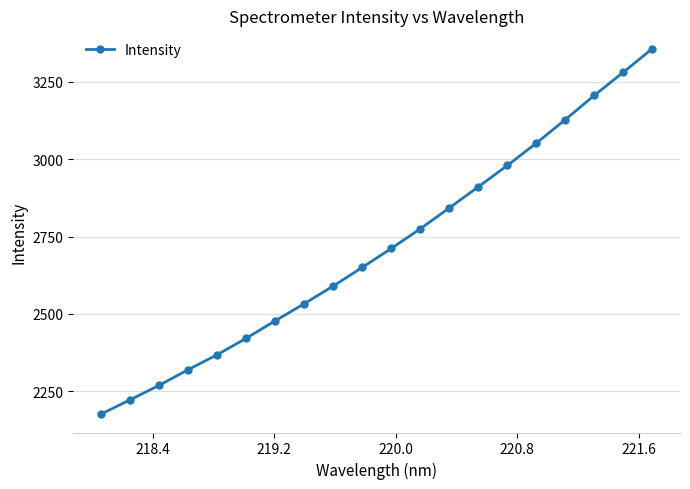

True or false: the data has more than 2 interior local peaks.

False